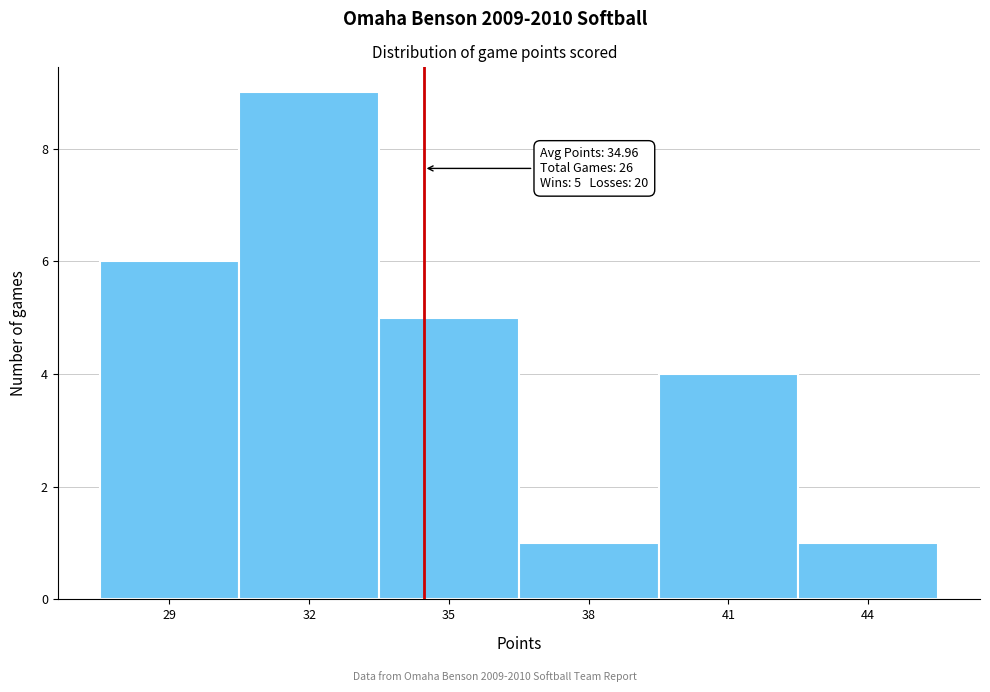

Reading left to right, list all the values displayed in this chart.

29=6	32=9	35=5	38=1	41=4	44=1